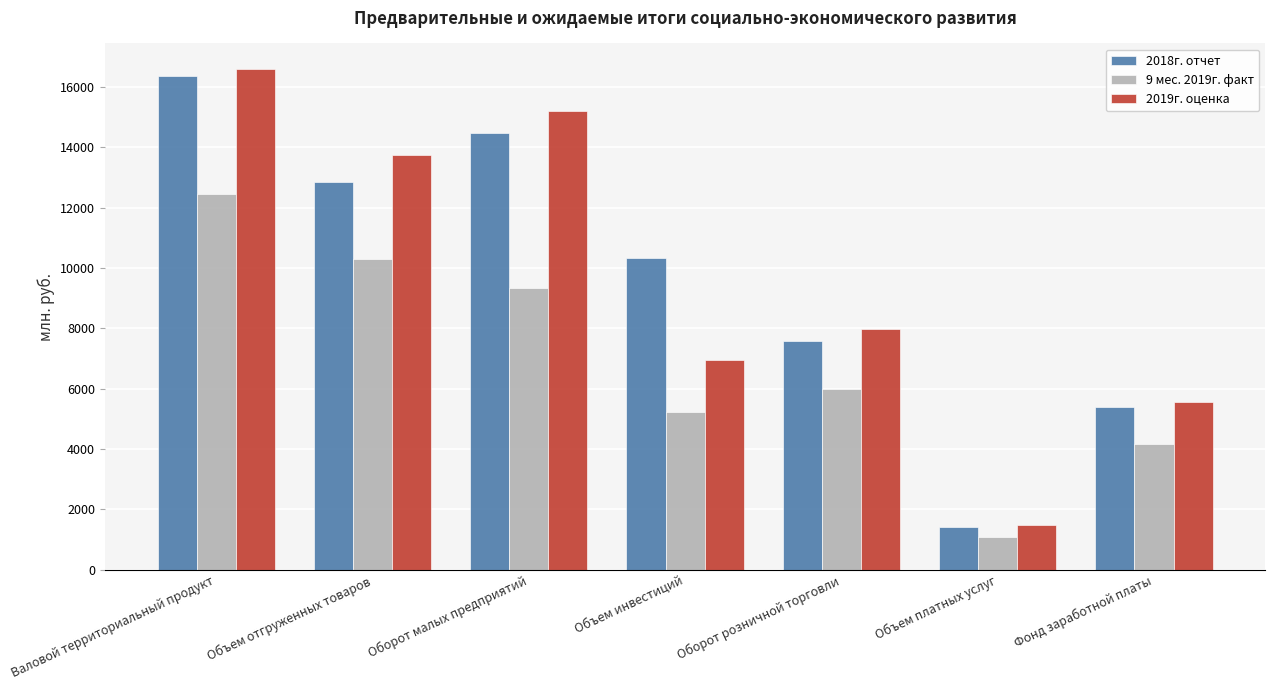

How many data points in 9 мес. 2019г. факт are above 6003?

4